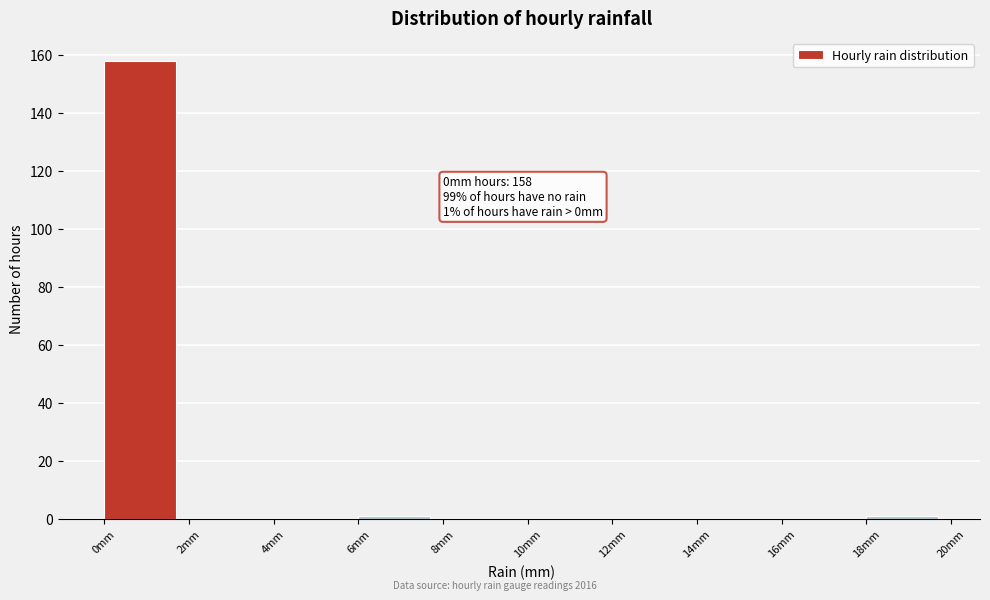

Over which range of the x-axis is the bar tallest?

0 to 2